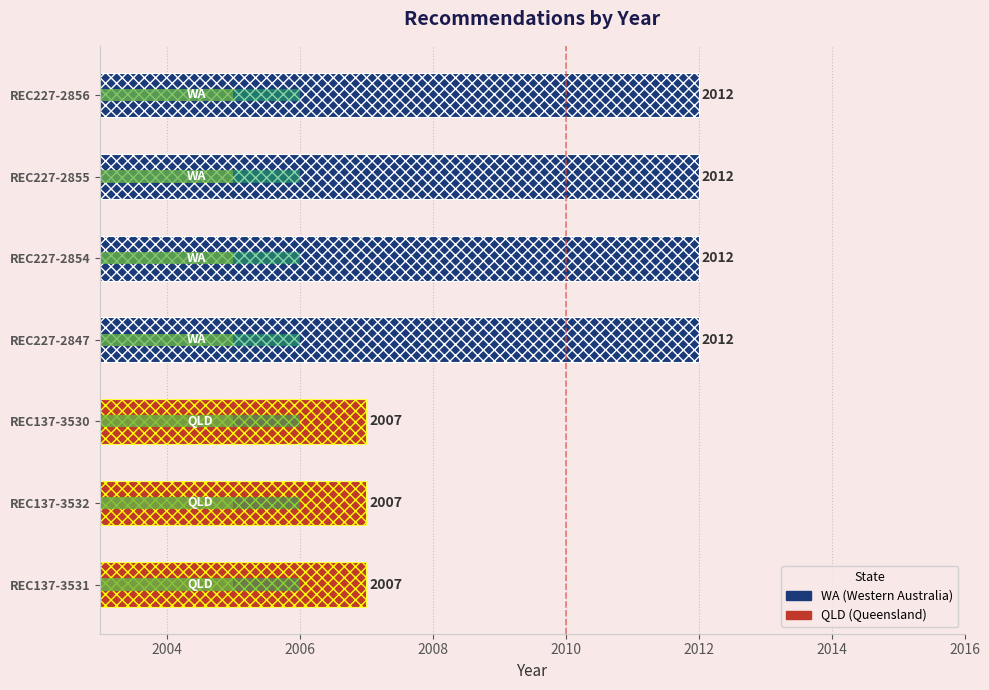

Rank the categories by value from highest to lowest.

REC227-2856, REC227-2855, REC227-2854, REC227-2847, REC137-3530, REC137-3532, REC137-3531